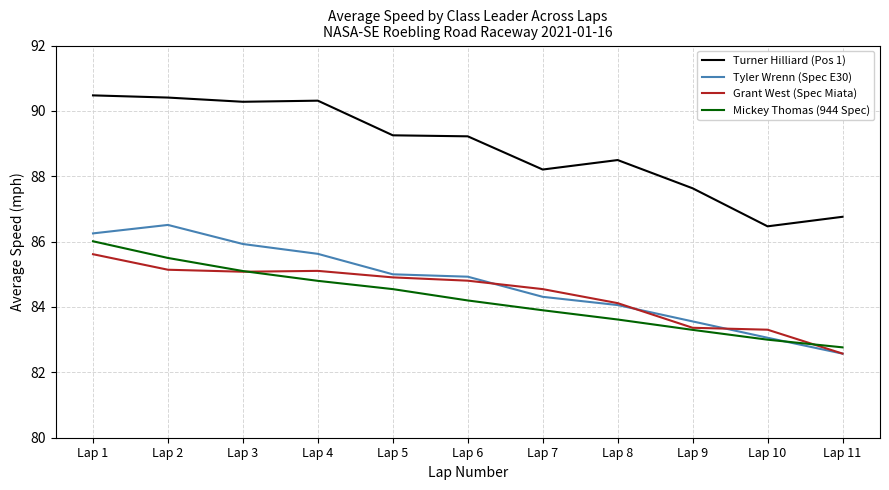

What is the sum of the Grant West (Spec Miata) values at Lap 3 and Lap 5?

170.0